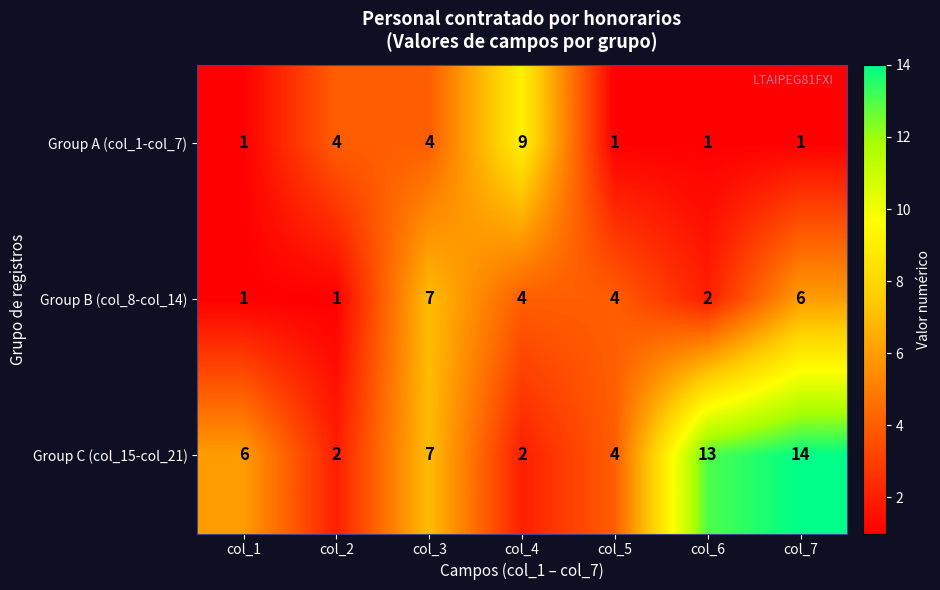

True or false: Group A (col_1-col_7) has a value of 2 at col_7.

False